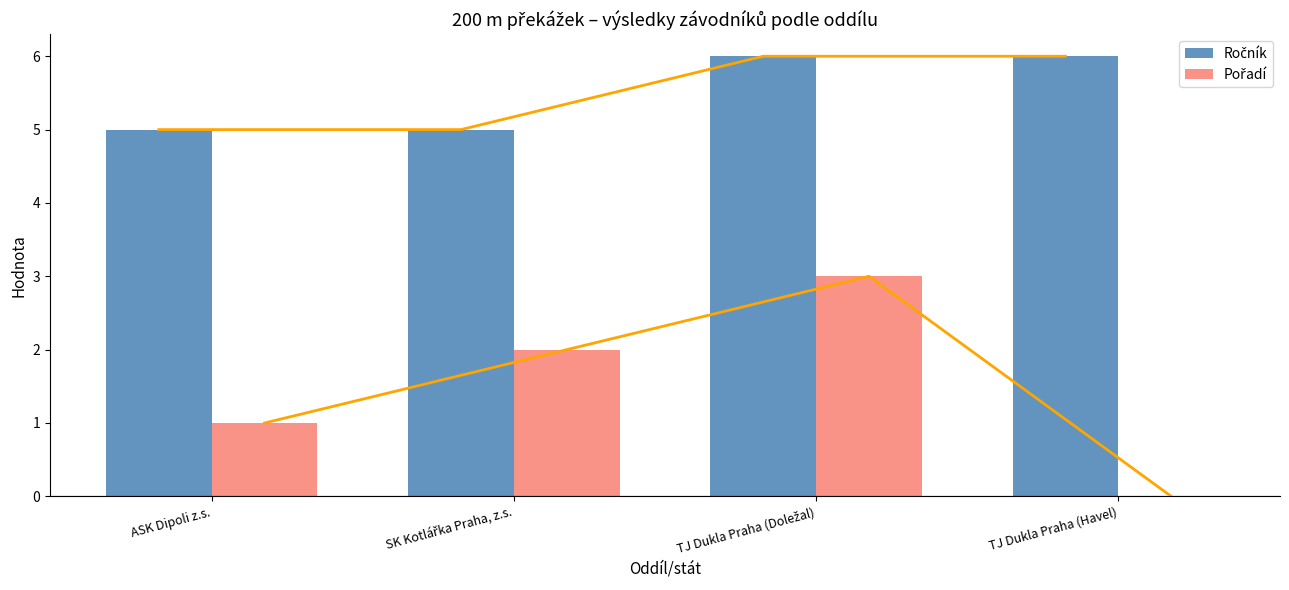

How many values in Pořadí are above zero?

3